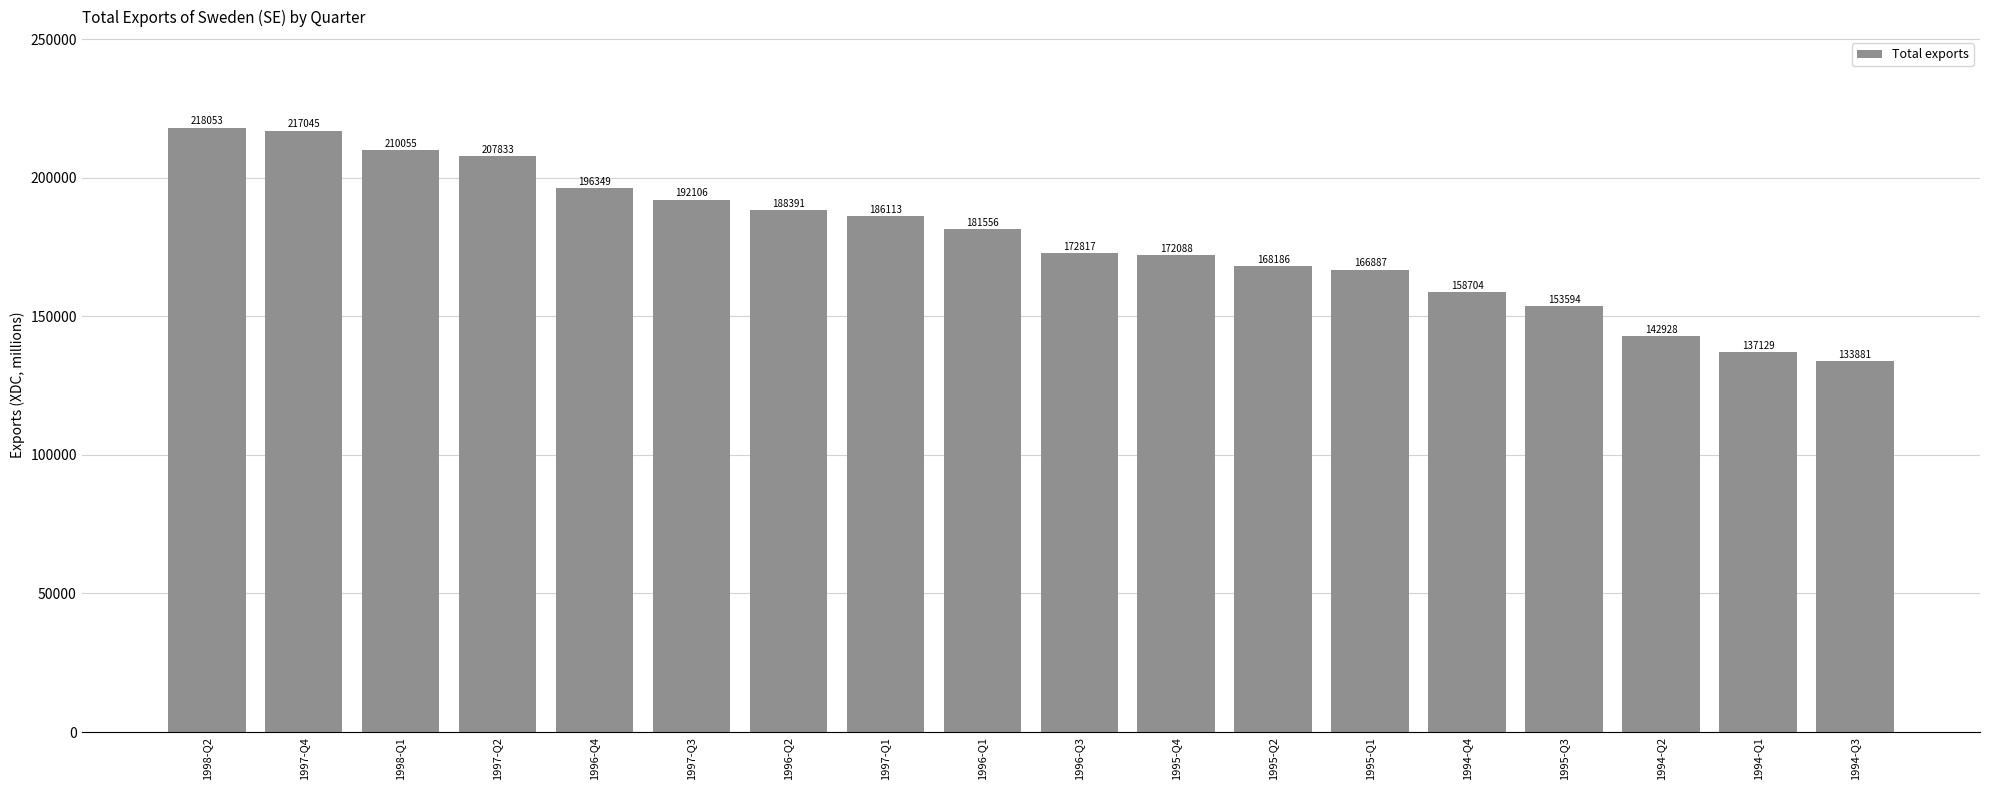

Are the bars horizontal?

No